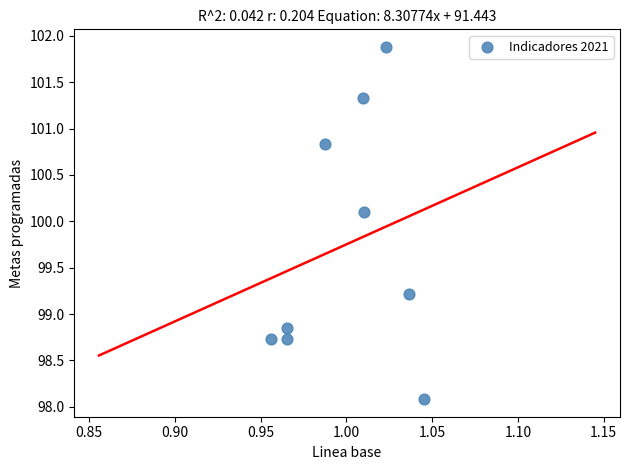

What is the average Y value?

99.8